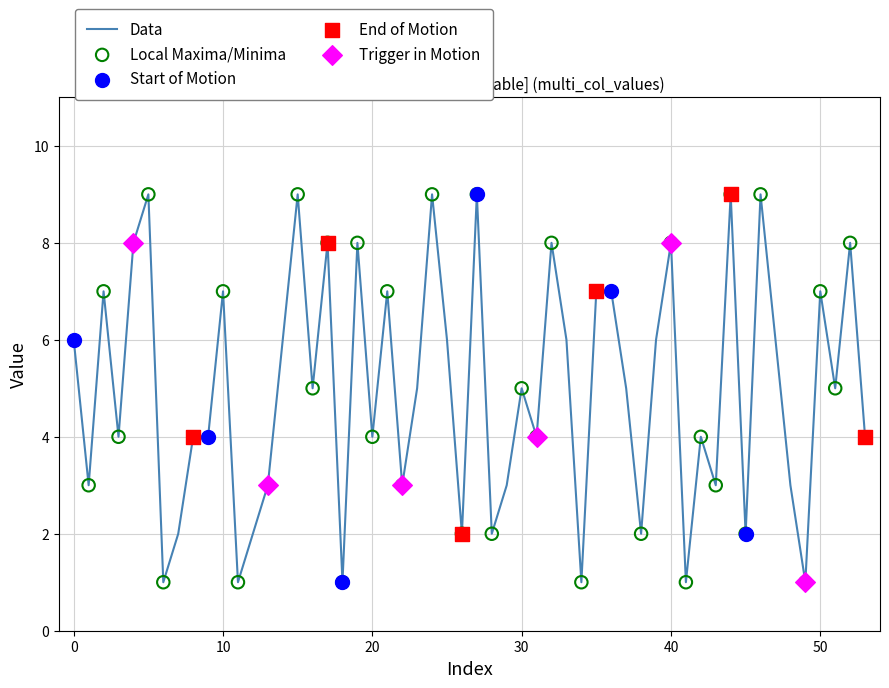

What is the difference between the maximum and minimum values?

8